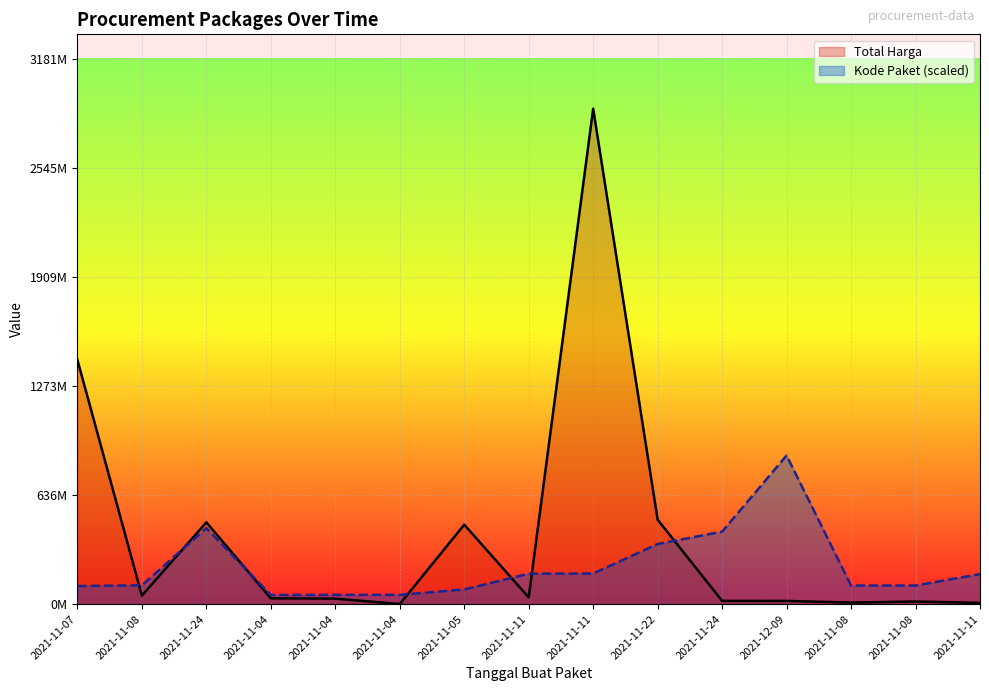

At which category is the sum across all series the highest?

2021-11-11